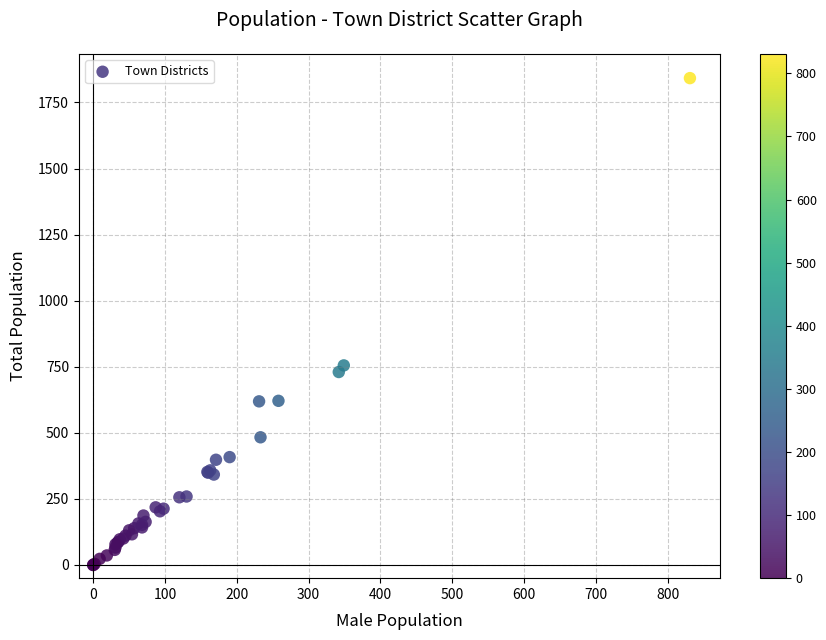

What Y value in the scatter plot is closest to 921?

755